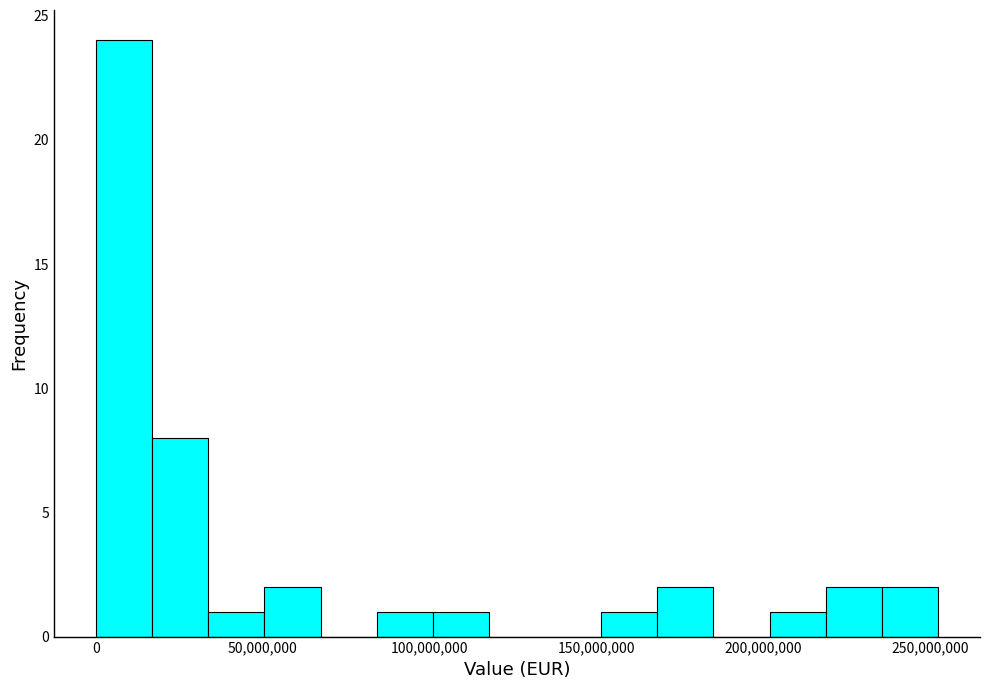

Read against the x-axis, roughly where is the centre of the tallest bar?

10000000